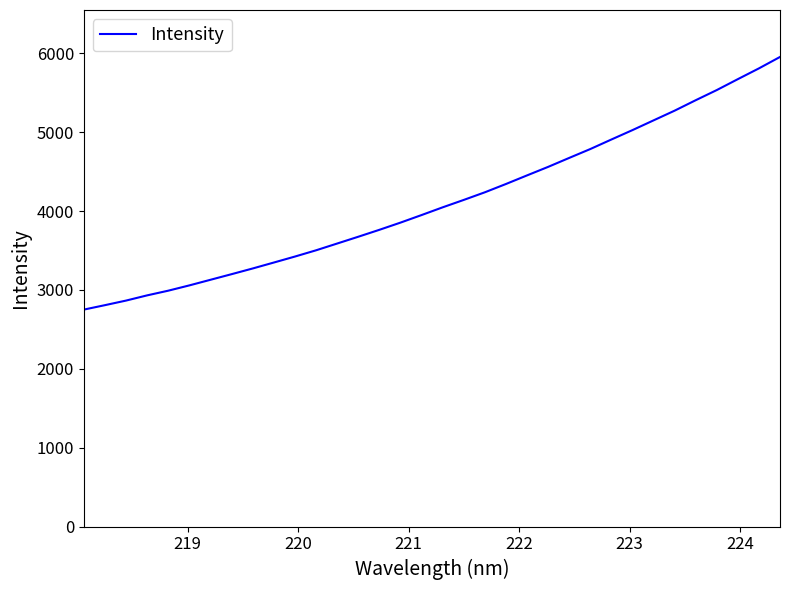

What is the difference between the maximum and minimum values?

3203.3